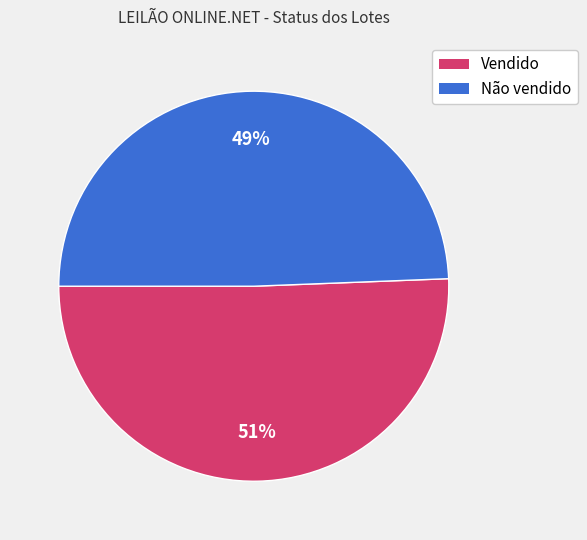

Is it true that Vendido is 51% of the pie?

True